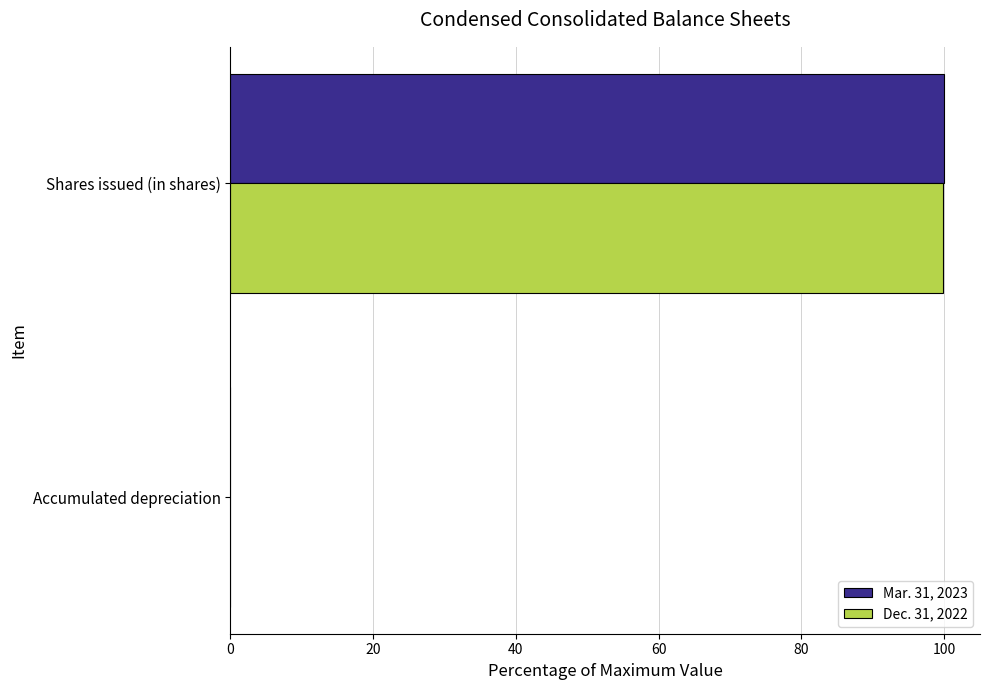

What is the sum of all Dec. 31, 2022 values?

99.8